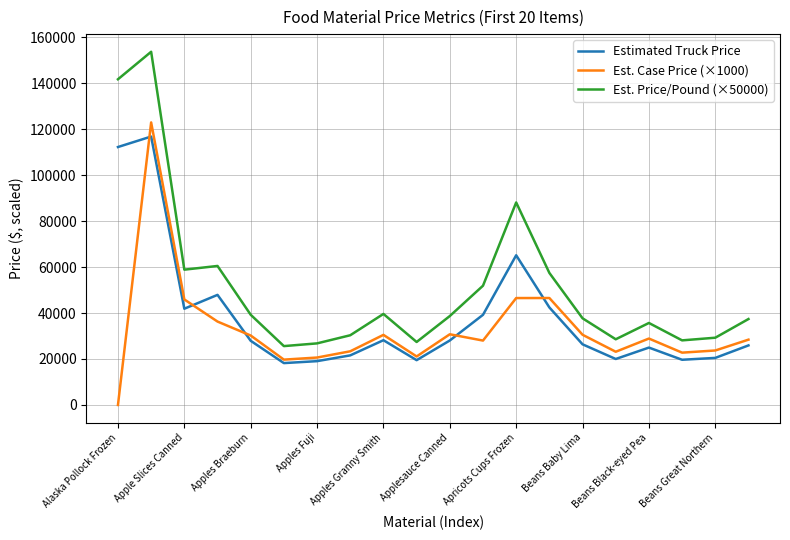

Which series has the widest spread of values?

Est. Price/Pound (×50000)